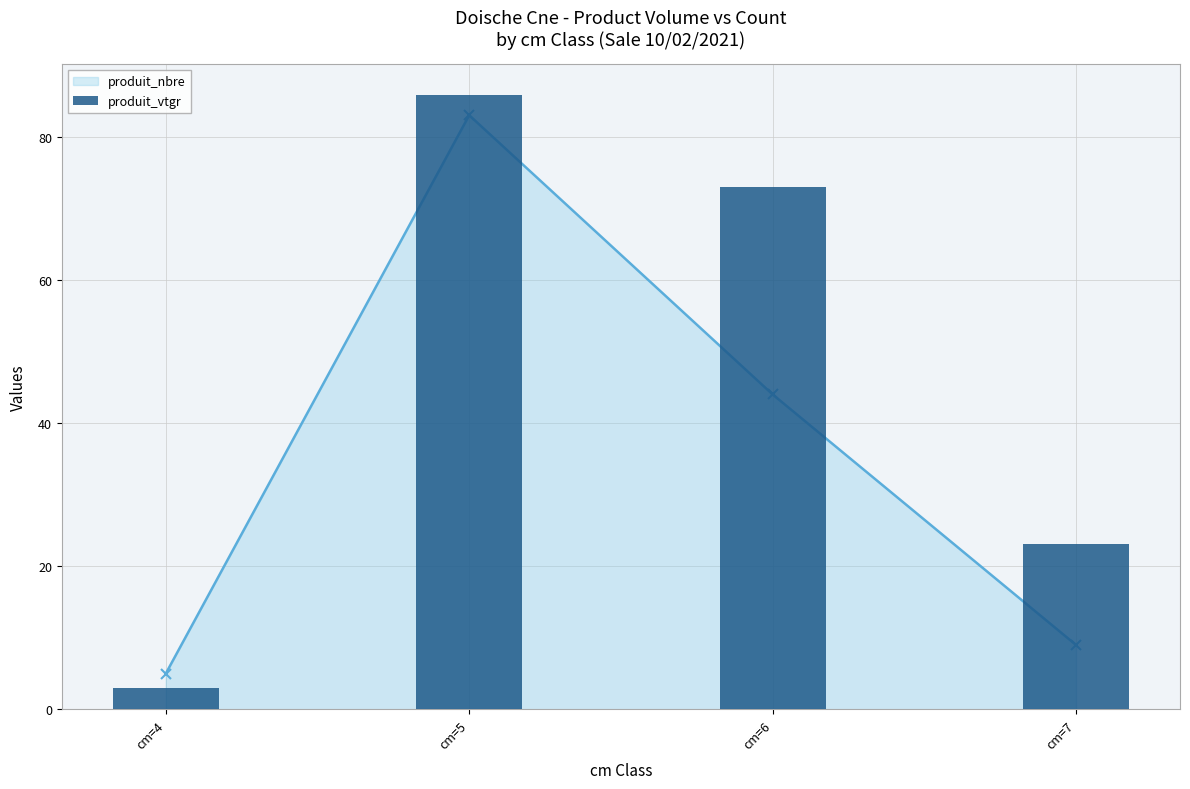

Are the bars grouped side by side (vs. stacked)?

No